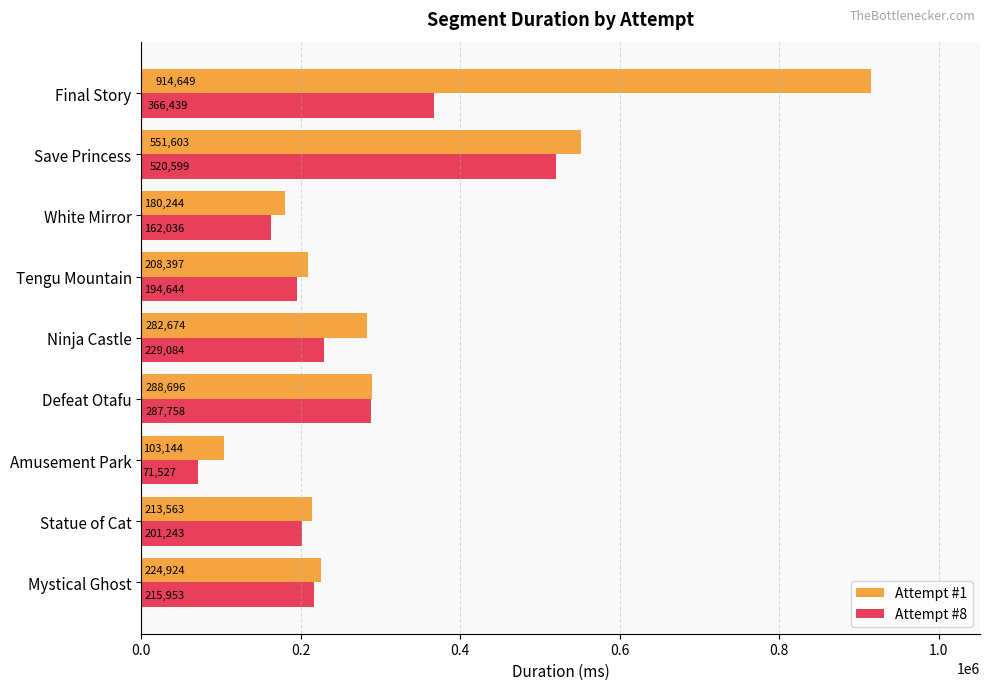

At which category does the chart reach its peak across all series?

Final Story